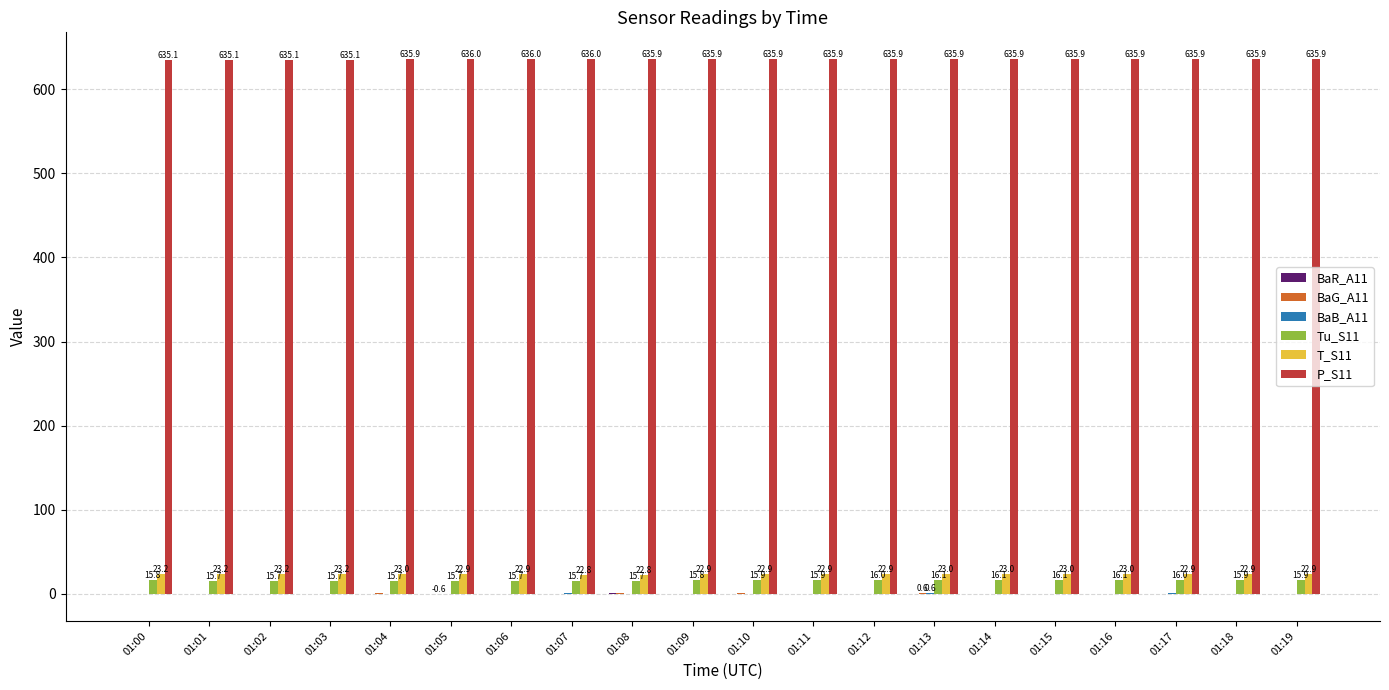

Count the P_S11 values in the range 635 to 636.

20